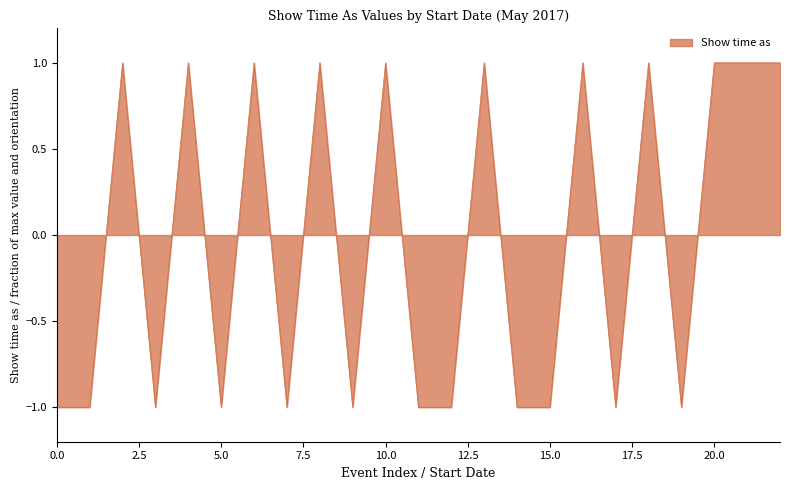

Reading left to right, list all the values displayed in this chart.

-1	-1	1	-1	1	-1	1	-1	1	-1	1	-1	-1	1	-1	-1	1	-1	1	-1	1	1	1